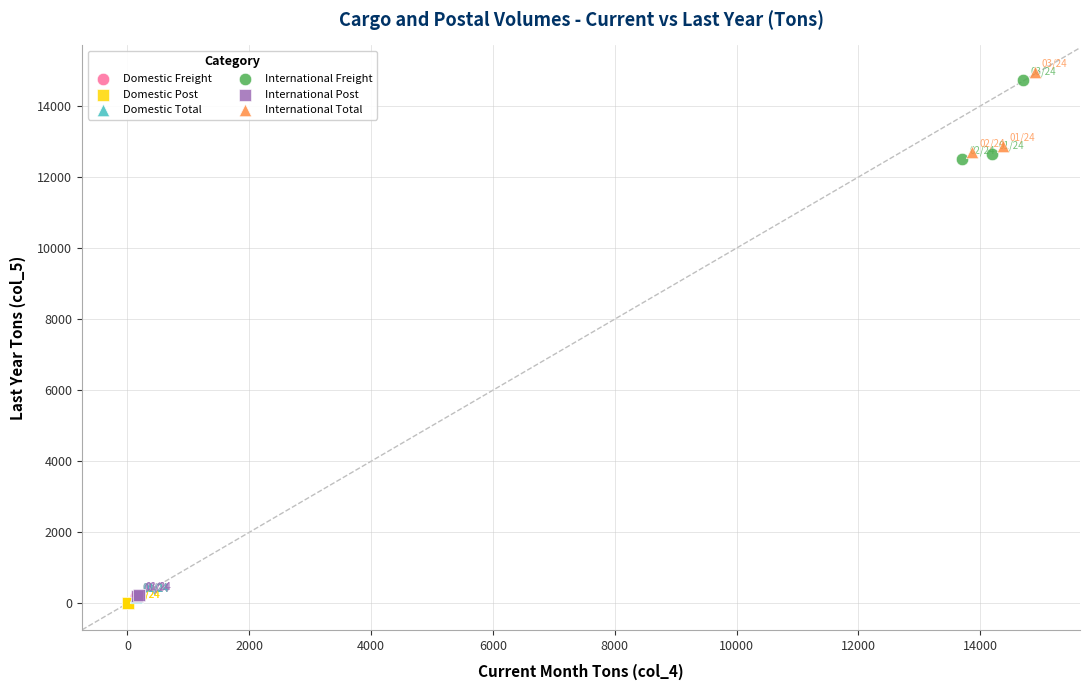

What are all the series names shown in the legend?

Domestic Freight, Domestic Post, Domestic Total, International Freight, International Post, International Total